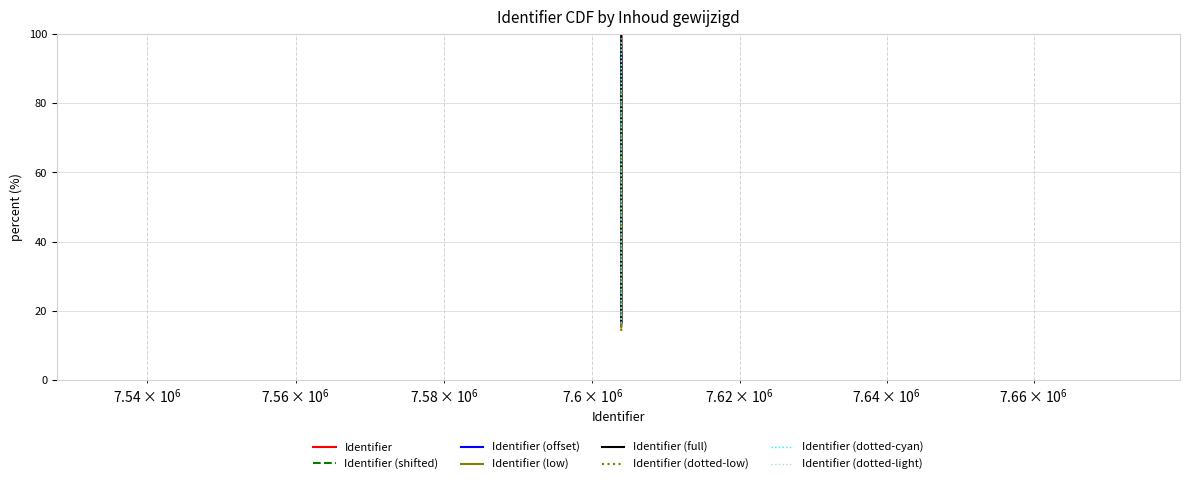

What is the minimum value shown in the chart?

16.7